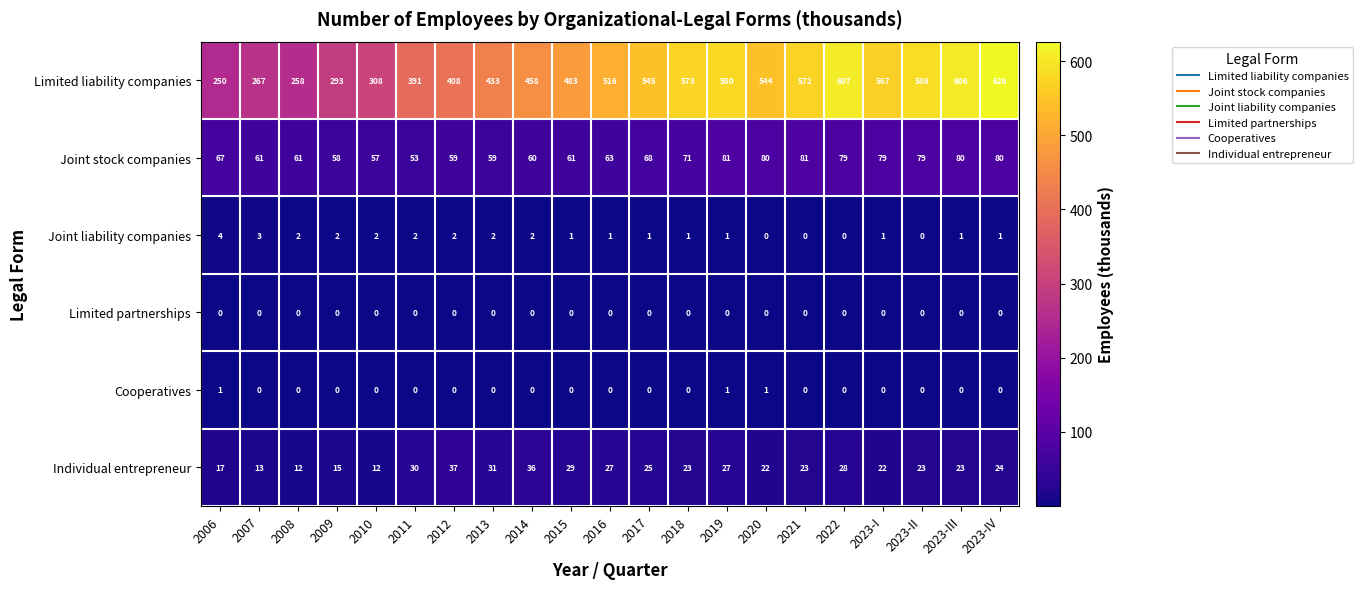

What is the greatest value displayed?

626